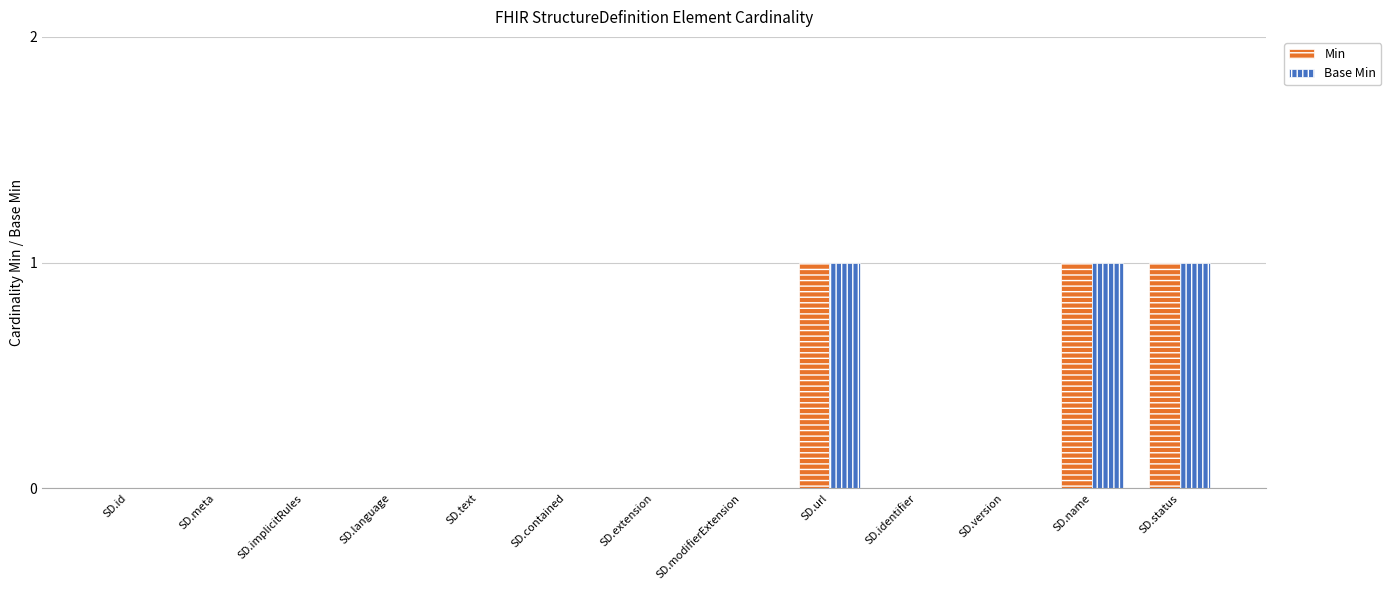

The value of Min at SD.name is 2. True or false?

False